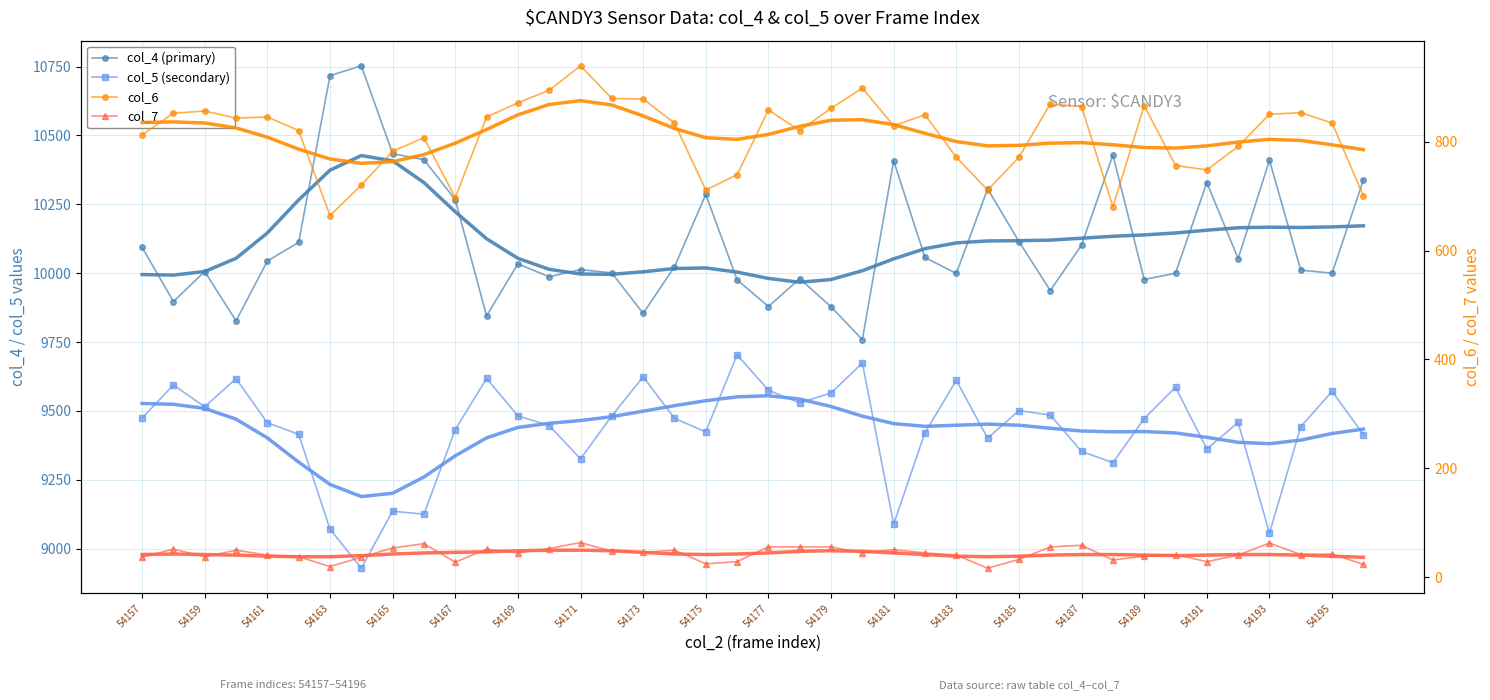

What is the maximum value shown in the chart?

10753